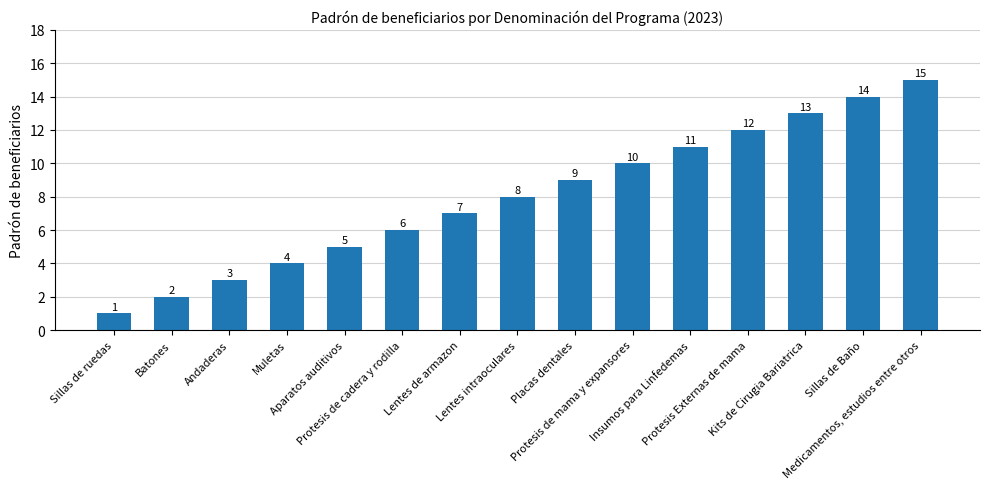

What is the label of the 4th bar from the left?

Muletas